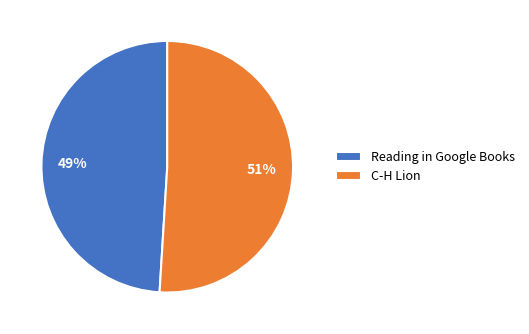

To the nearest percent, what percentage of the pie is C-H Lion?

51%